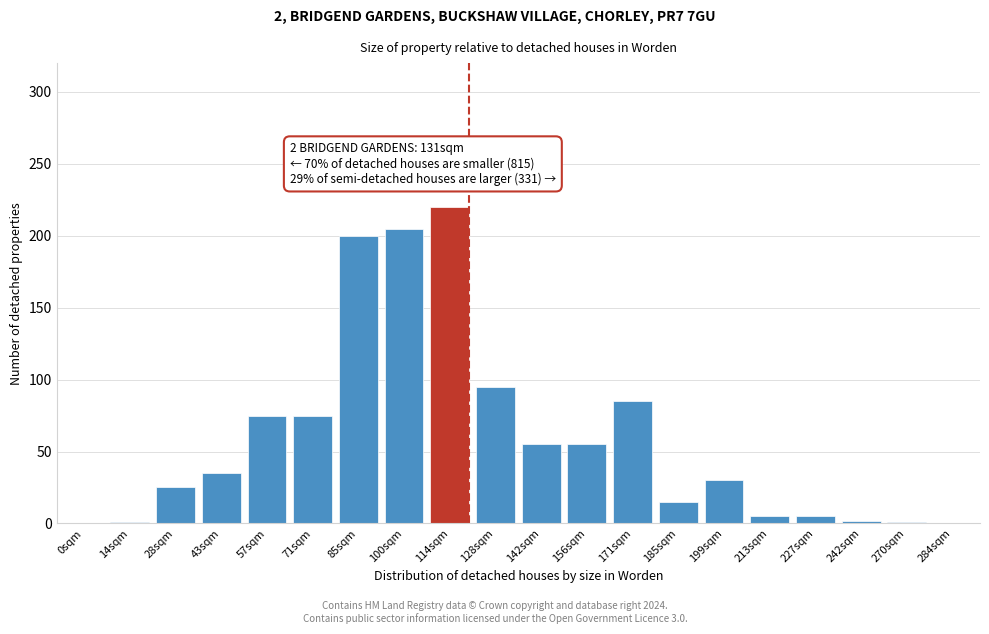

At which category does the chart reach its peak across all series?

114sqm